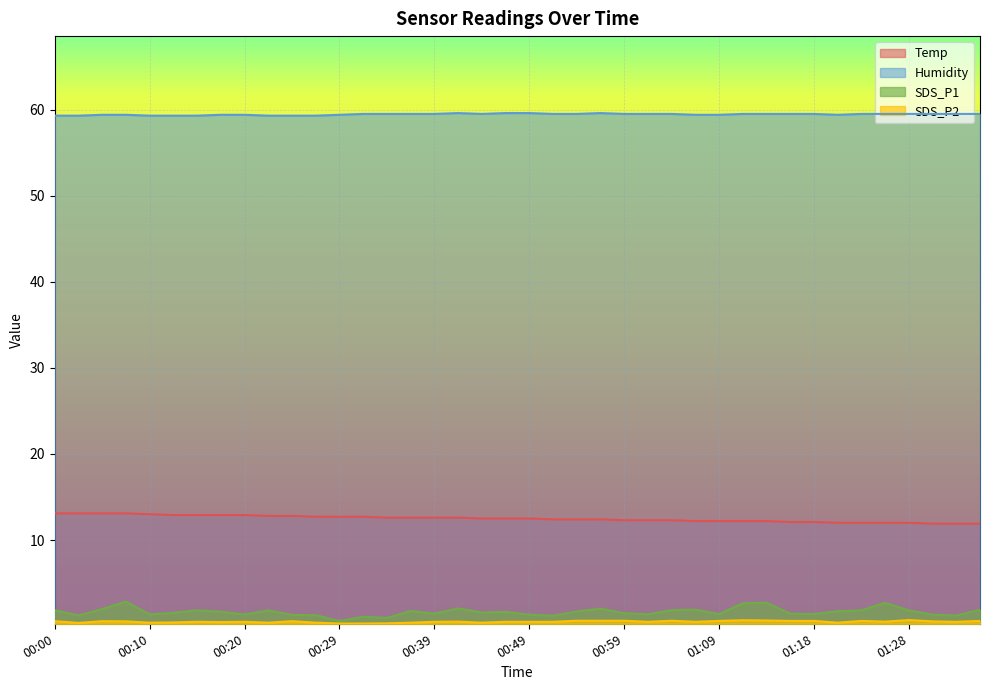

Reading right to left, transcribe all the data shown in this chart.

Temp: 11.9	11.9	11.9	12.0	12.0	12.0	12.0	12.1	12.1	12.2	12.2	12.2	12.2	12.3	12.3	12.3	12.4	12.4	12.4	12.5	12.5	12.5	12.6	12.6	12.6	12.6	12.7	12.7	12.7	12.8	12.8	12.9	12.9	12.9	12.9	13.0	13.1	13.1	13.1	13.1
Humidity: 59.5	59.5	59.5	59.5	59.5	59.5	59.4	59.5	59.5	59.5	59.5	59.4	59.4	59.5	59.5	59.5	59.6	59.5	59.5	59.6	59.6	59.5	59.6	59.5	59.5	59.5	59.5	59.4	59.3	59.3	59.3	59.4	59.4	59.3	59.3	59.3	59.4	59.4	59.3	59.3
SDS_P1: 1.9	1.2	1.3	1.8	2.7	1.8	1.7	1.4	1.4	2.7	2.6	1.4	1.9	1.9	1.4	1.5	2.0	1.7	1.2	1.3	1.6	1.6	2.0	1.4	1.8	0.9	1.1	0.6	1.3	1.3	1.8	1.4	1.7	1.8	1.6	1.4	2.9	2.0	1.2	1.9
SDS_P2: 0.6	0.5	0.6	0.7	0.5	0.6	0.4	0.6	0.6	0.7	0.7	0.6	0.5	0.6	0.5	0.6	0.6	0.6	0.5	0.5	0.5	0.4	0.5	0.5	0.4	0.3	0.3	0.3	0.4	0.6	0.4	0.5	0.5	0.5	0.4	0.4	0.6	0.6	0.4	0.6